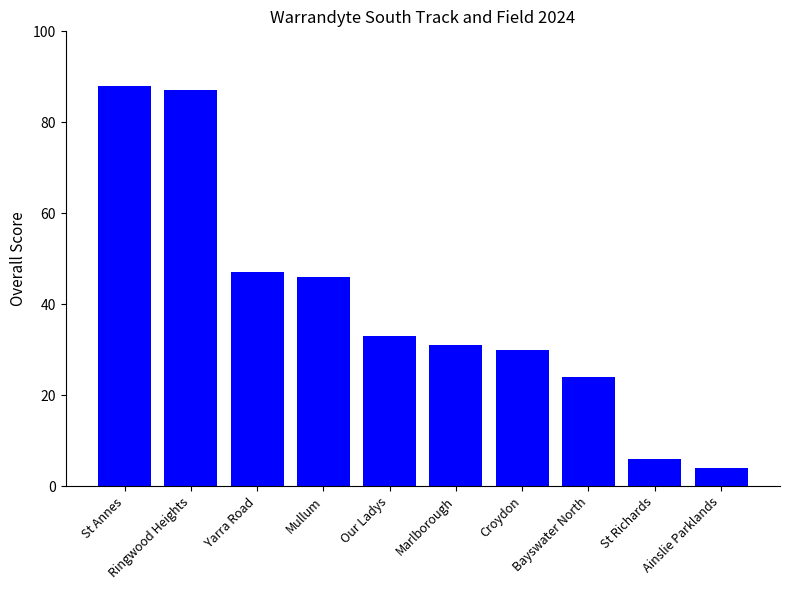

Reading left to right, list all the values displayed in this chart.

88	87	47	46	33	31	30	24	6	4